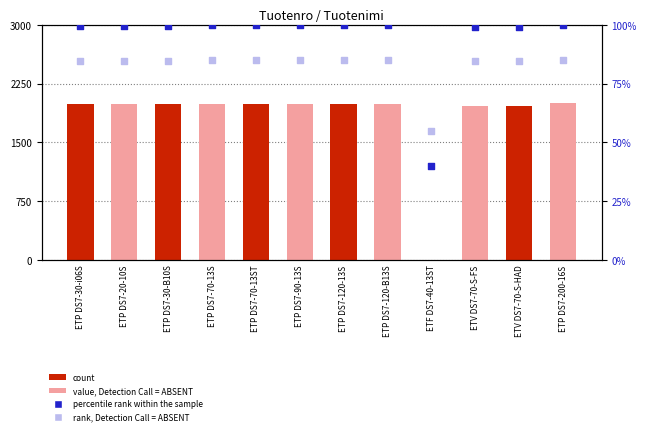

Which series has the widest spread of Y values?

percentile rank within the sample